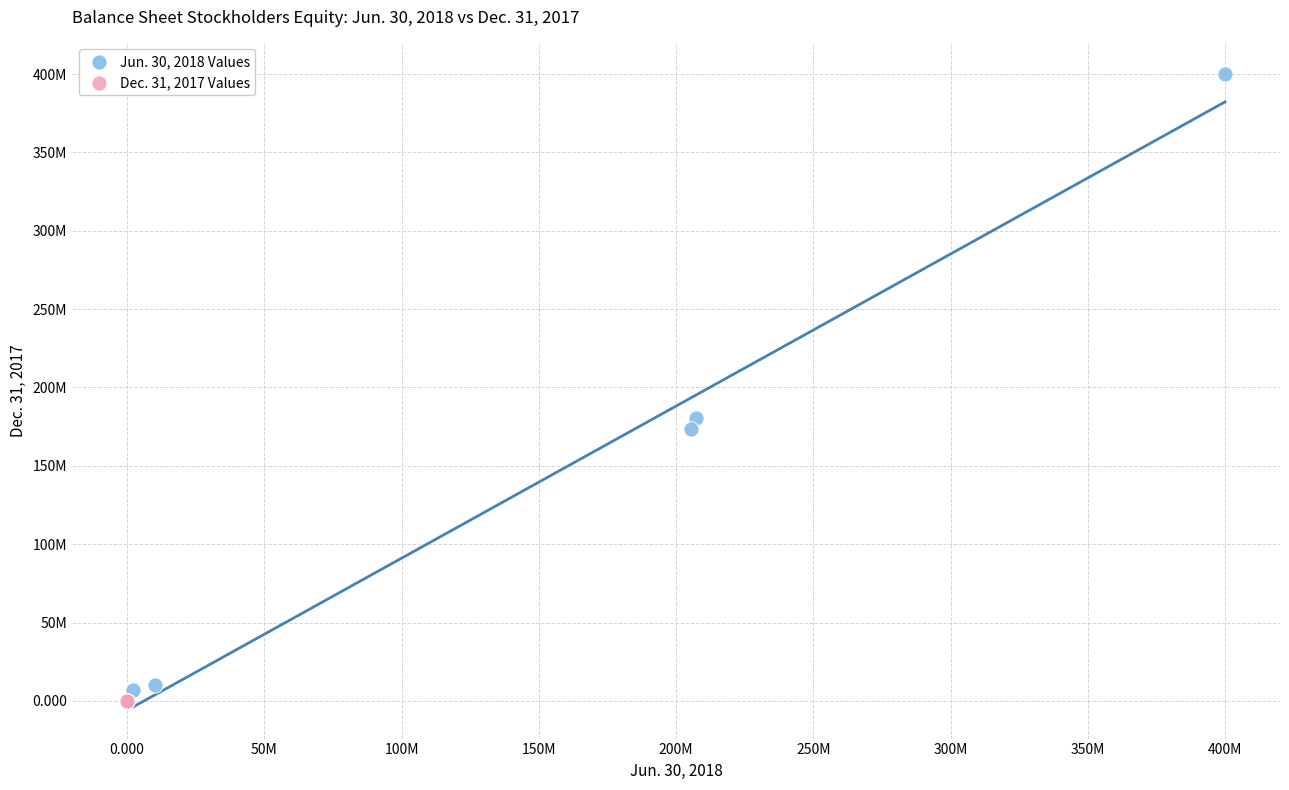

What are all the series names shown in the legend?

Jun. 30, 2018 Values, Dec. 31, 2017 Values